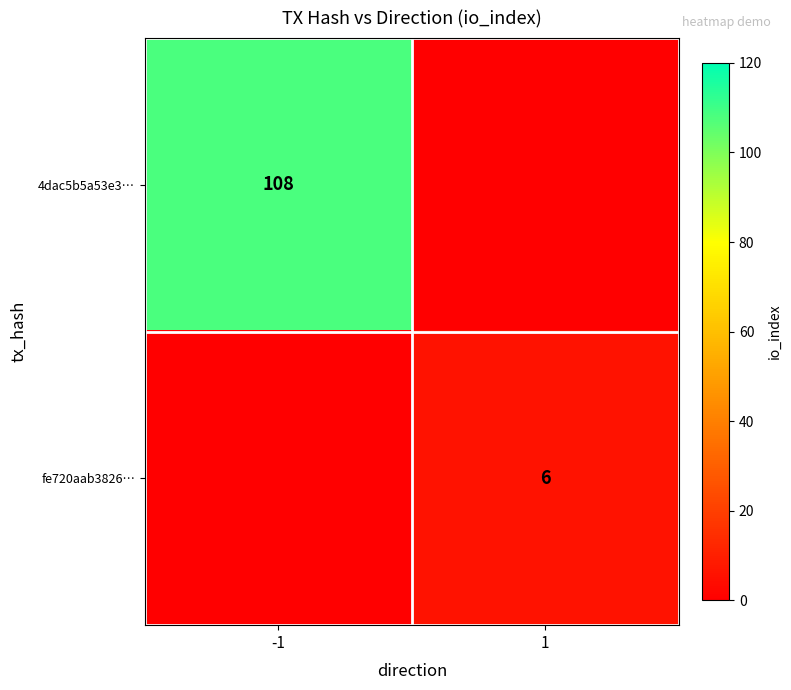

Is it true that 4dac5b5a53e3… equals 108 at -1?

True